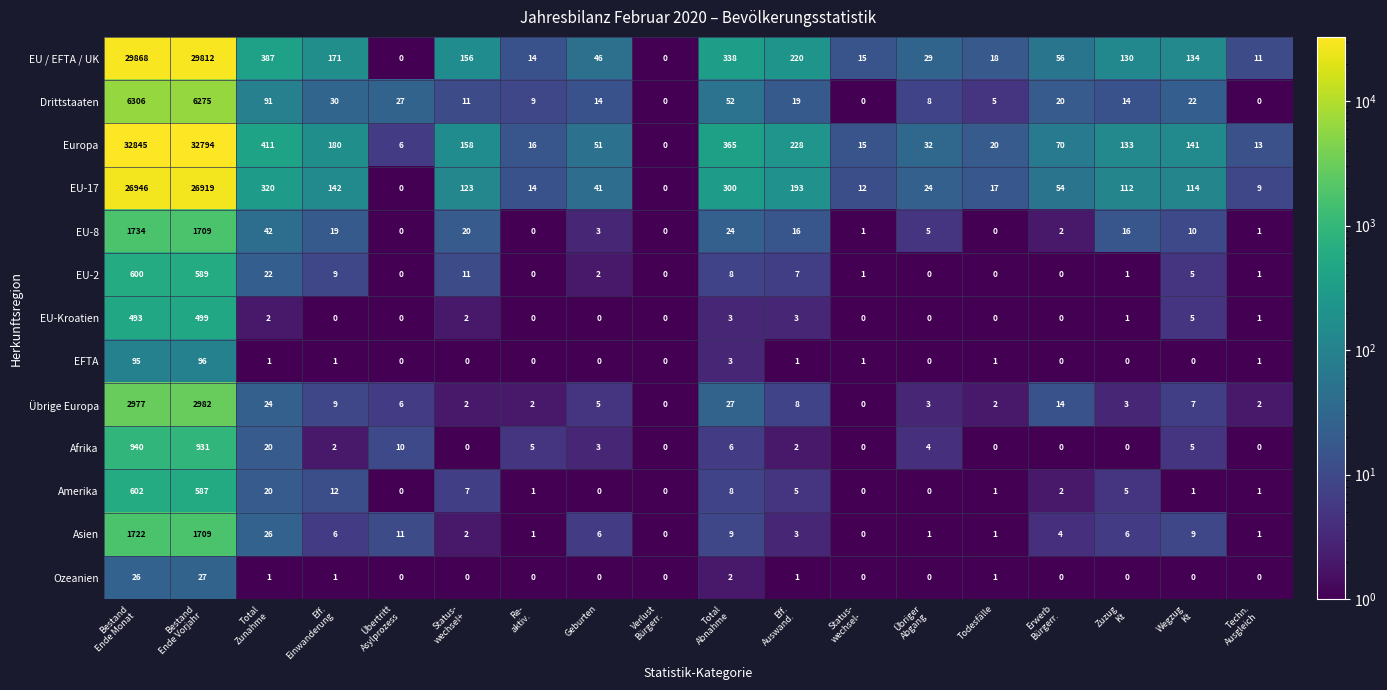

What is the total value across all series at Verlust
Bürgerr.?

0